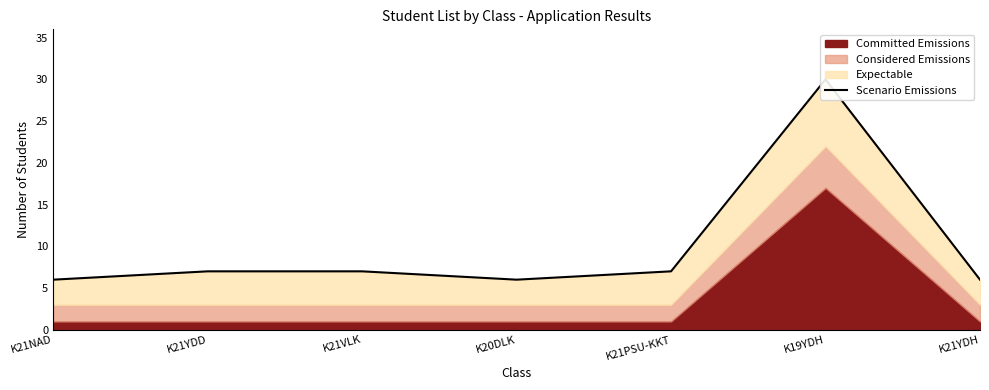

At which category does the chart reach its minimum across all series?

K21NAD